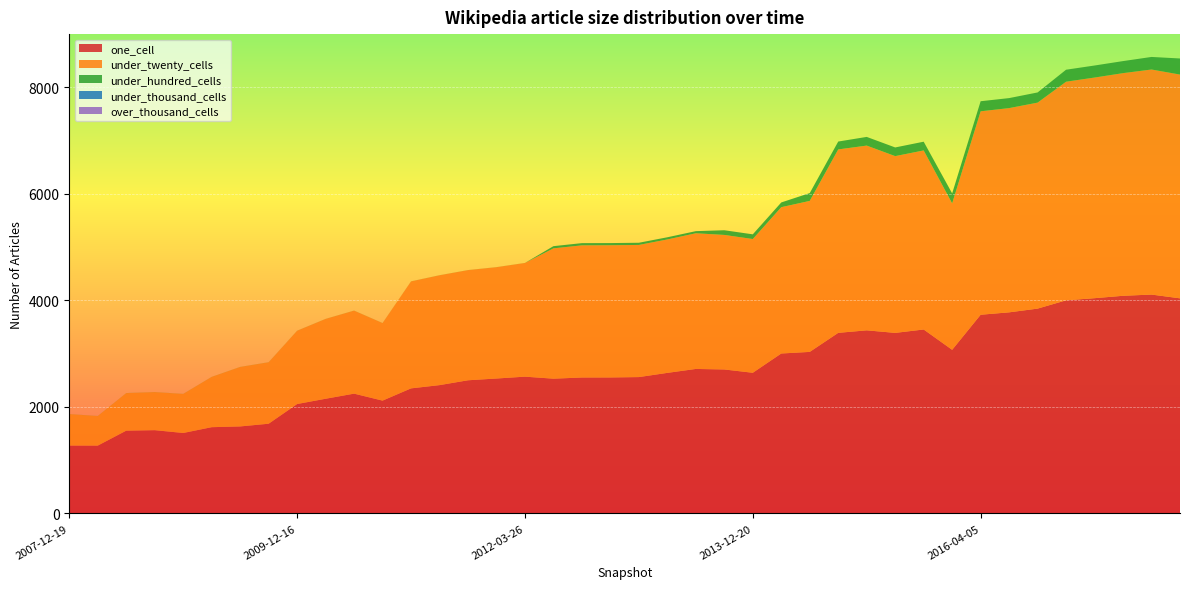

Reading left to right, list all the values displayed in this chart.

one_cell: 1275	1274	1555	1564	1511	1620	1634	1685	2055	2154	2250	2119	2349	2410	2501	2534	2569	2531	2553	2554	2561	2640	2714	2704	2642	3004	3034	3392	3439	3391	3455	3073	3732	3777	3847	4003	4043	4088	4111	4040
under_twenty_cells: 590	555	705	715	733	944	1117	1154	1376	1499	1559	1456	2009	2063	2069	2091	2135	2448	2482	2483	2482	2506	2548	2527	2512	2748	2836	3445	3470	3320	3363	2750	3821	3836	3869	4106	4144	4182	4227	4203
under_hundred_cells: 1	1	1	1	1	1	1	1	1	1	1	1	1	1	1	1	1	41	42	41	41	41	40	88	88	89	147	148	163	163	164	188	189	188	191	225	226	226	236	302
under_thousand_cells: 0	0	0	0	0	0	0	0	0	0	0	0	0	0	0	0	0	0	0	0	0	0	0	0	0	0	0	0	0	0	0	0	0	0	0	0	0	0	0	0
over_thousand_cells: 0	0	0	0	0	0	0	0	0	0	0	0	0	0	0	0	0	0	0	0	0	0	0	0	0	0	0	0	0	0	0	0	0	0	0	0	0	0	0	0